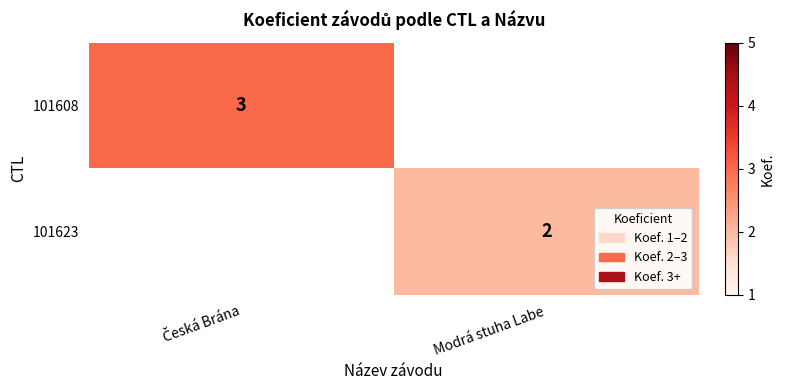

Is it true that 101623 equals 1 at Modrá stuha Labe?

False